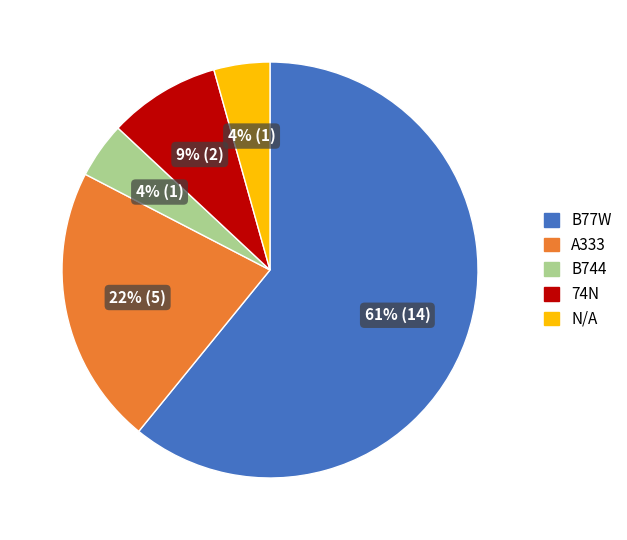

How many segments does this pie chart have?

5